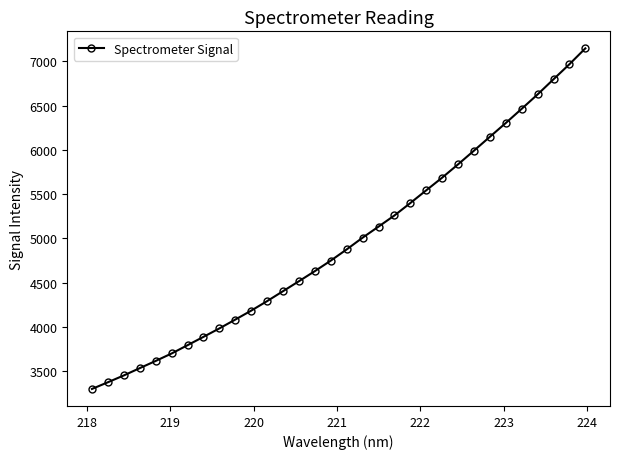

What is the difference between the maximum and second lowest values?

3774.6